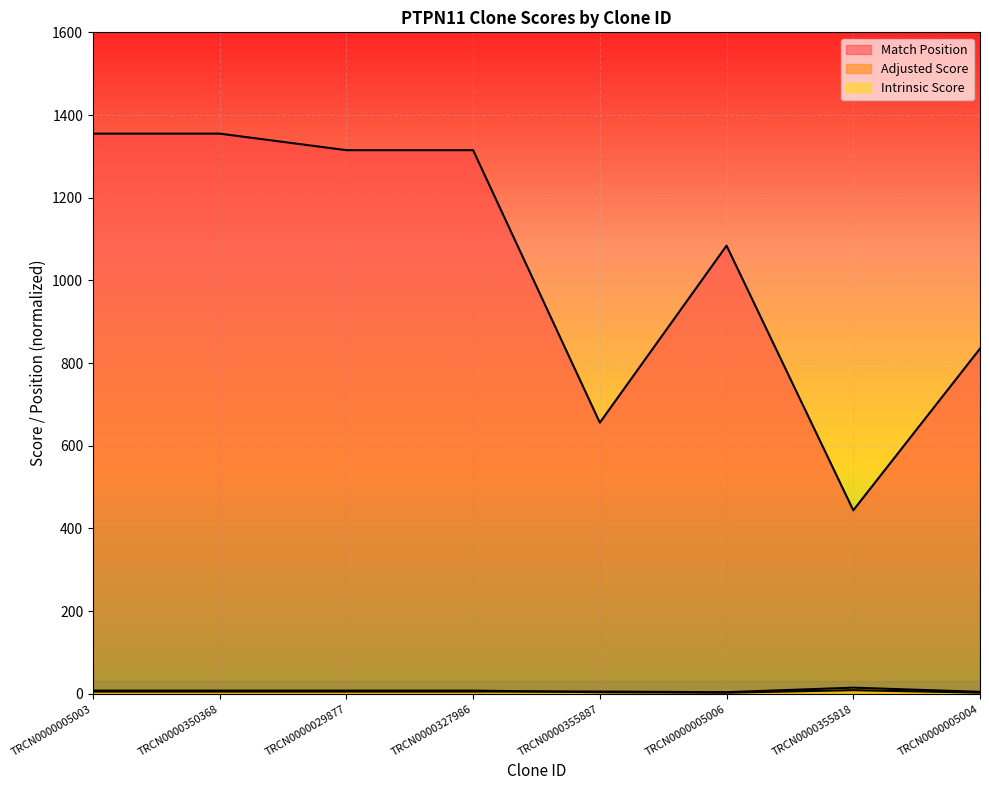

The value of Adjusted Score at TRCN0000327986 is 4.6. True or false?

False